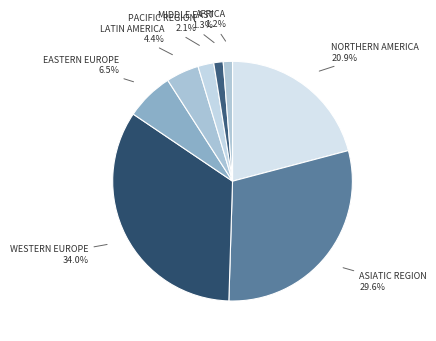

Count the number of slices in the pie.

8